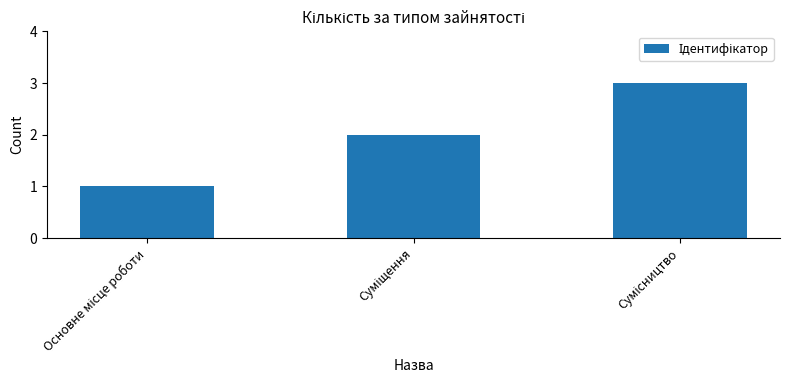

What is the sum of all values?

6